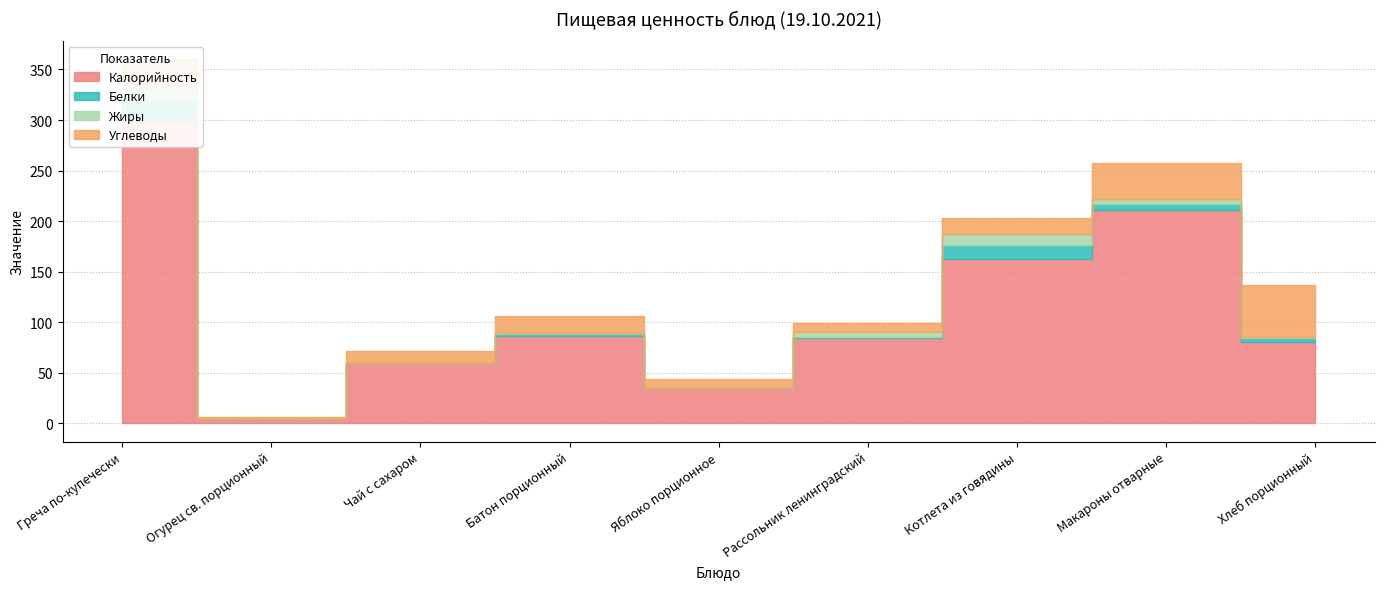

True or false: Жиры and Калорийность intersect in this chart.

False